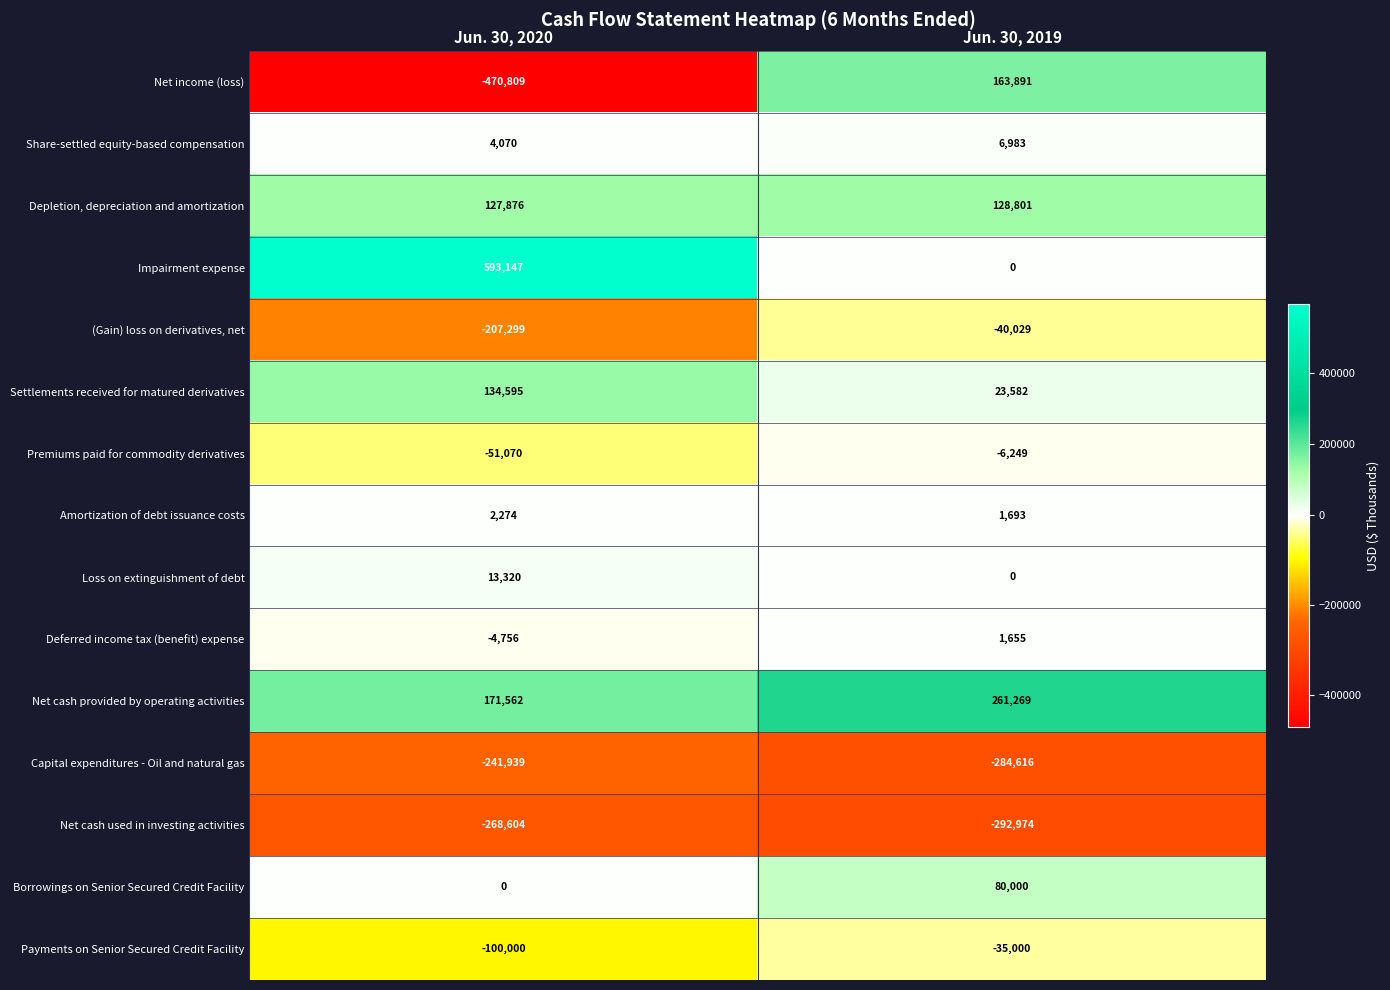

What is the minimum value for Share-settled equity-based compensation?

4070